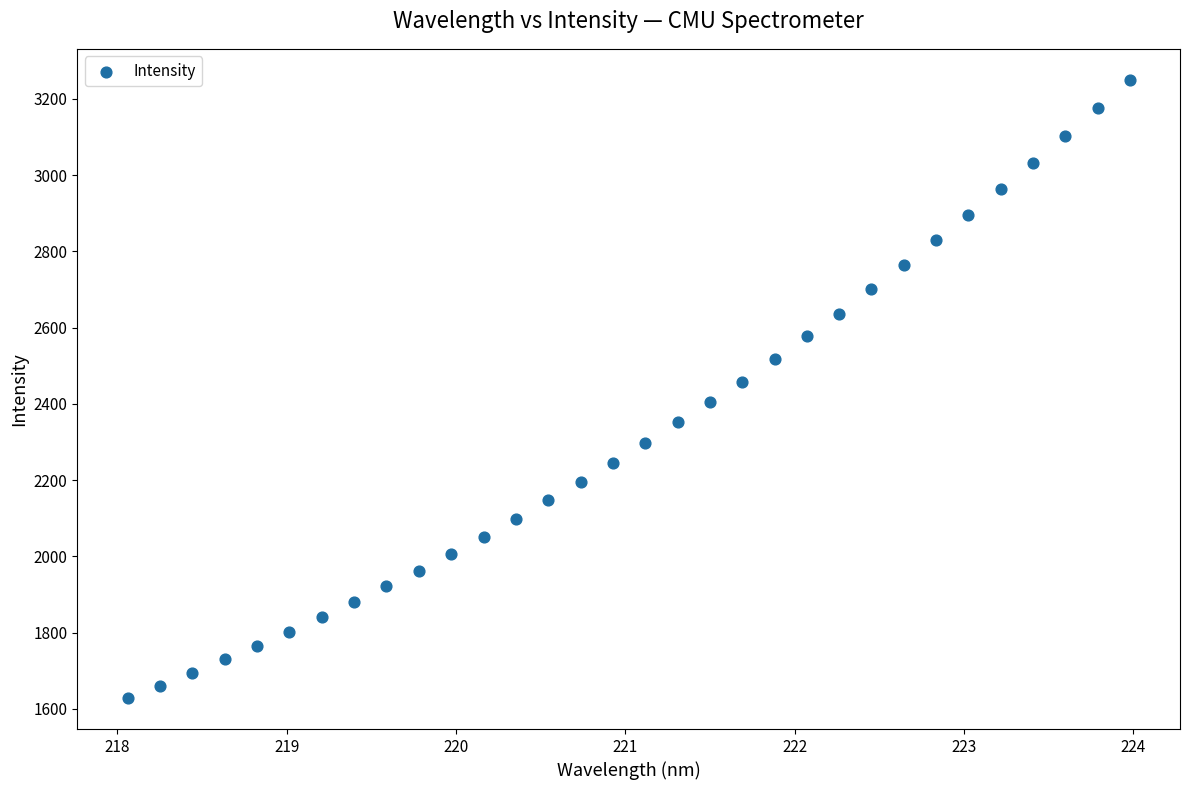

What is the range of X values (max minus min)?

5.9